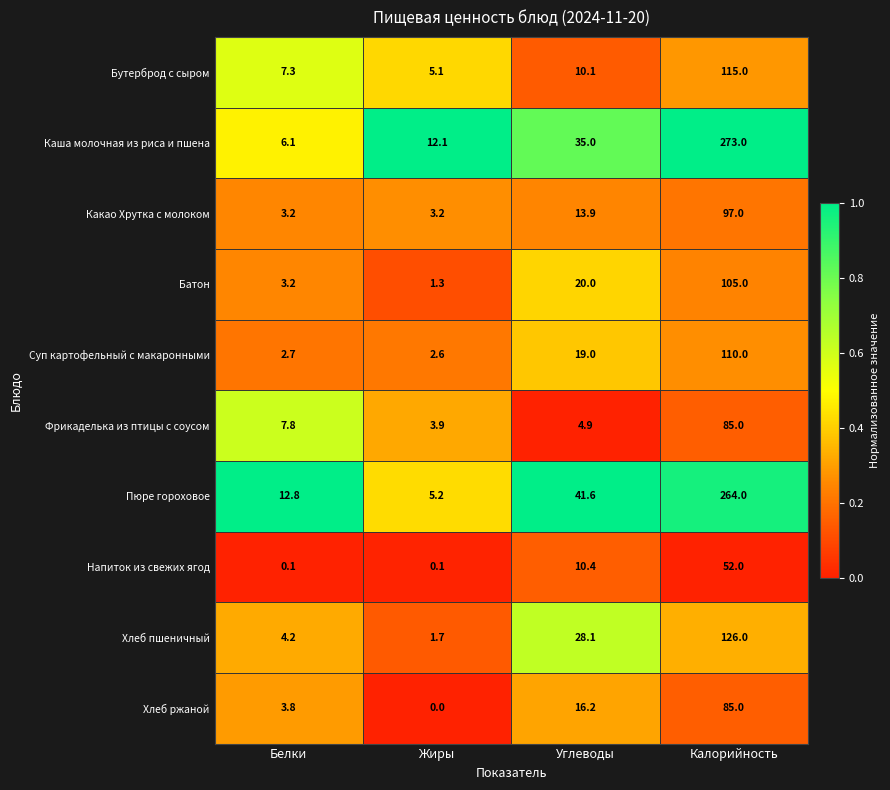

Rank the series at Углеводы from highest to lowest value.

Пюре гороховое, Каша молочная из риса и пшена, Хлеб пшеничный, Батон, Суп картофельный с макаронными, Хлеб ржаной, Какао Хрутка с молоком, Напиток из свежих ягод, Бутерброд с сыром, Фрикаделька из птицы с соусом